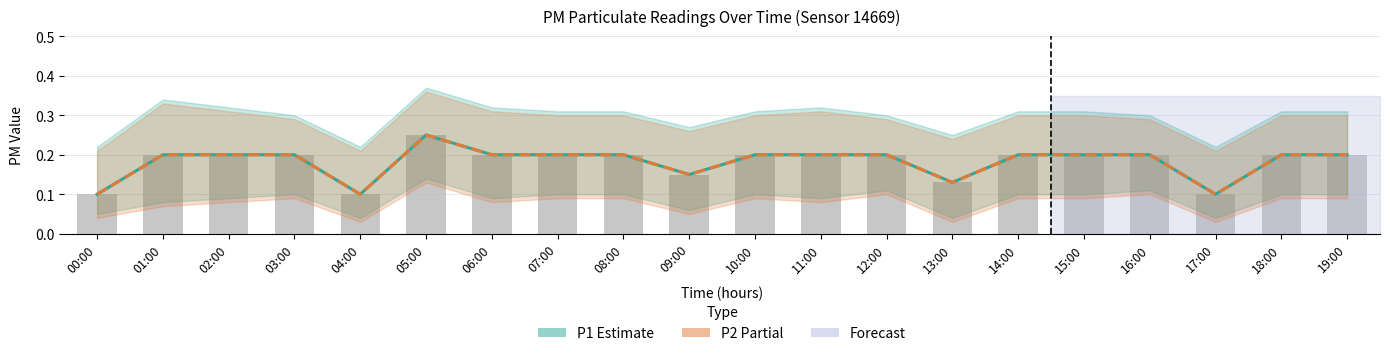

At 03:00, list the series in order from largest to smallest.

P1 (Estimate), P2 (Partial)